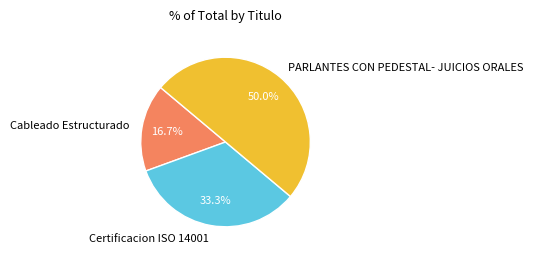

How many slices are in this pie chart?

3